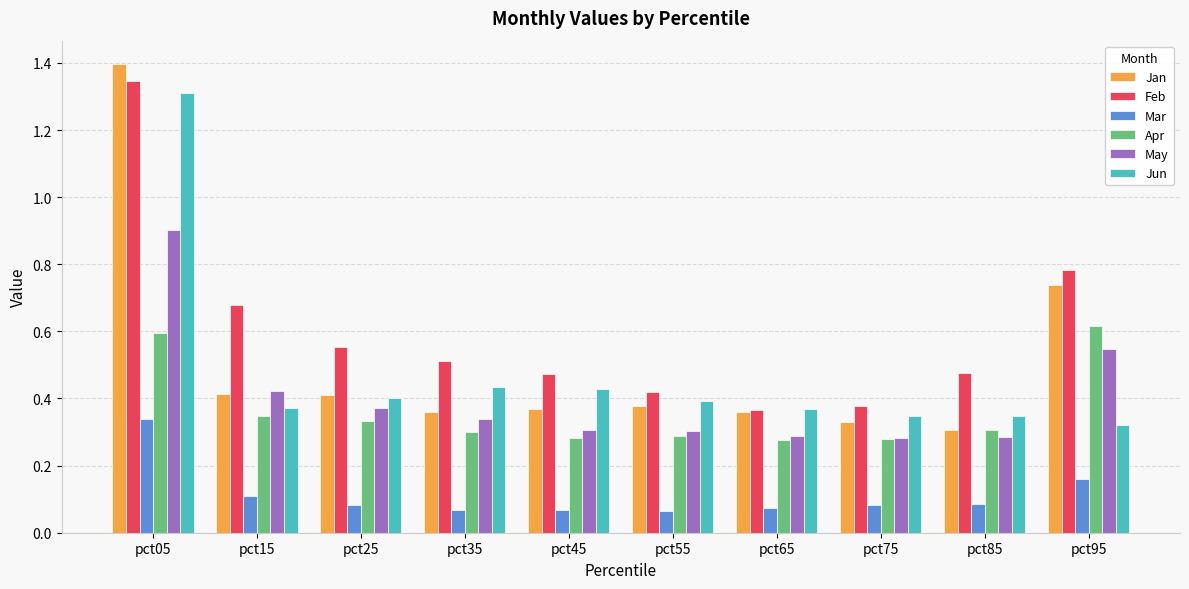

Count the Jun values in the range 0 to 1.

9